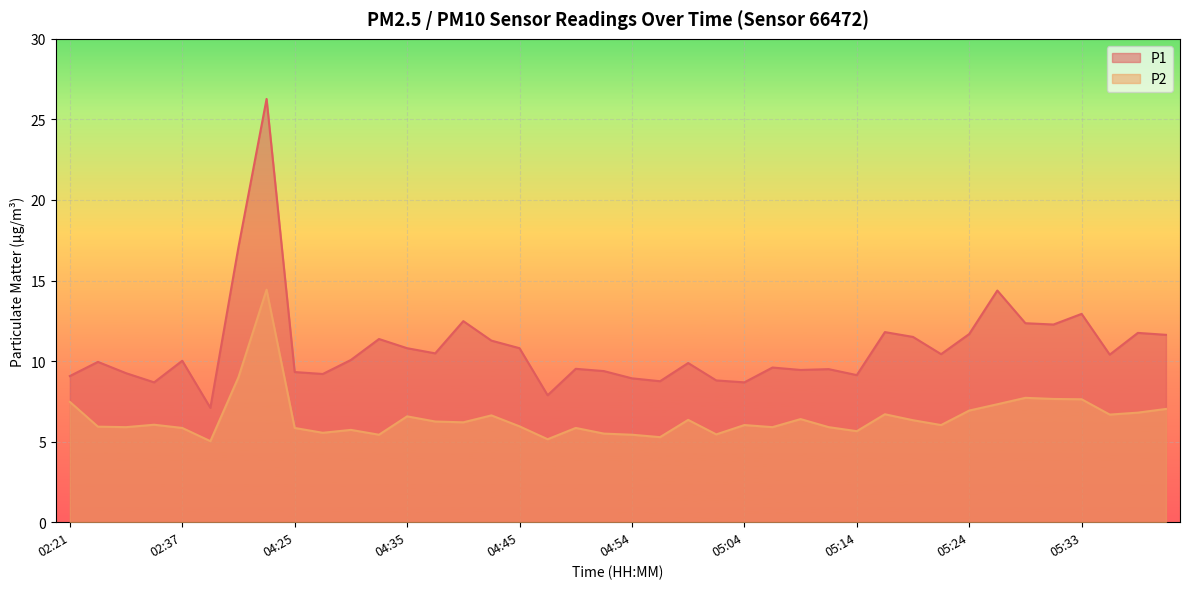

Where is the first local maximum for P2?

02:34